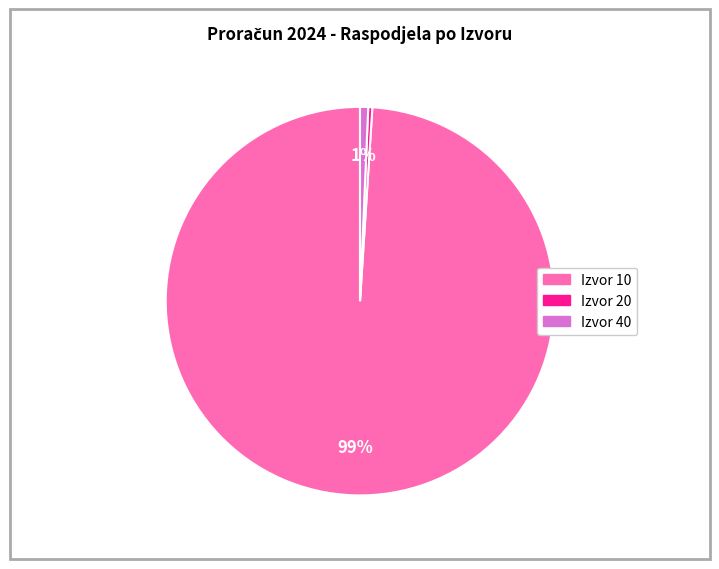

Is there a majority slice in this chart?

Yes